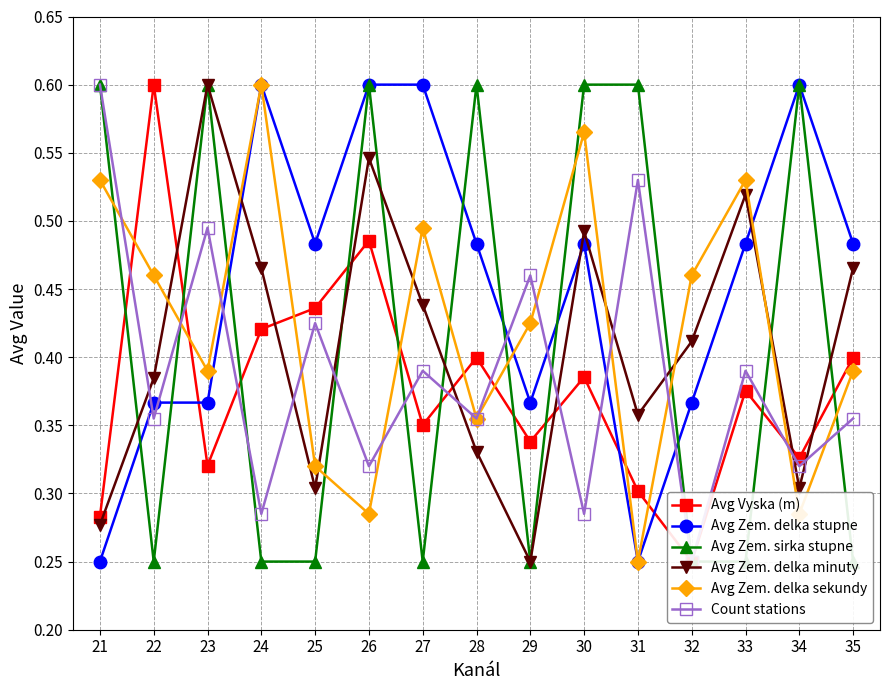

How many interior local valleys does the Avg Vyska (m) series have?

5